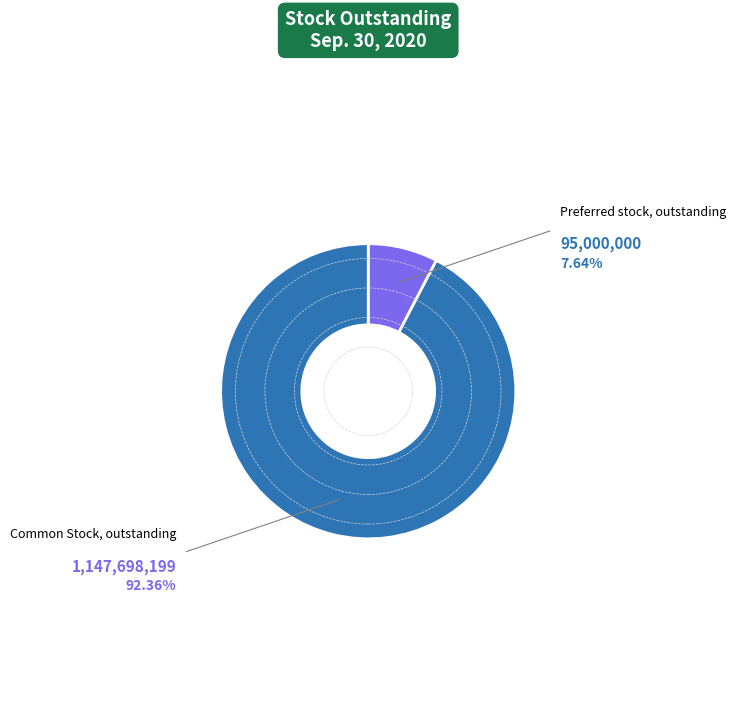

Count the number of slices in the pie.

2